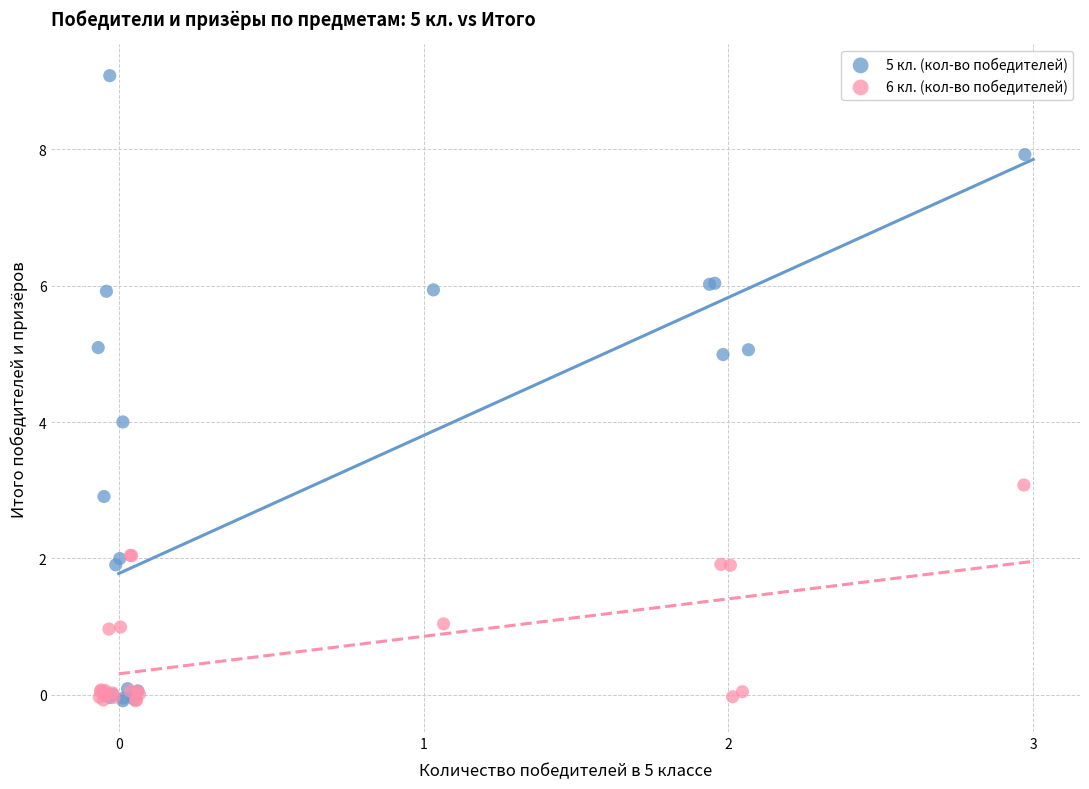

Which series has the largest Y range (max minus min)?

5 кл. (кол-во победителей)